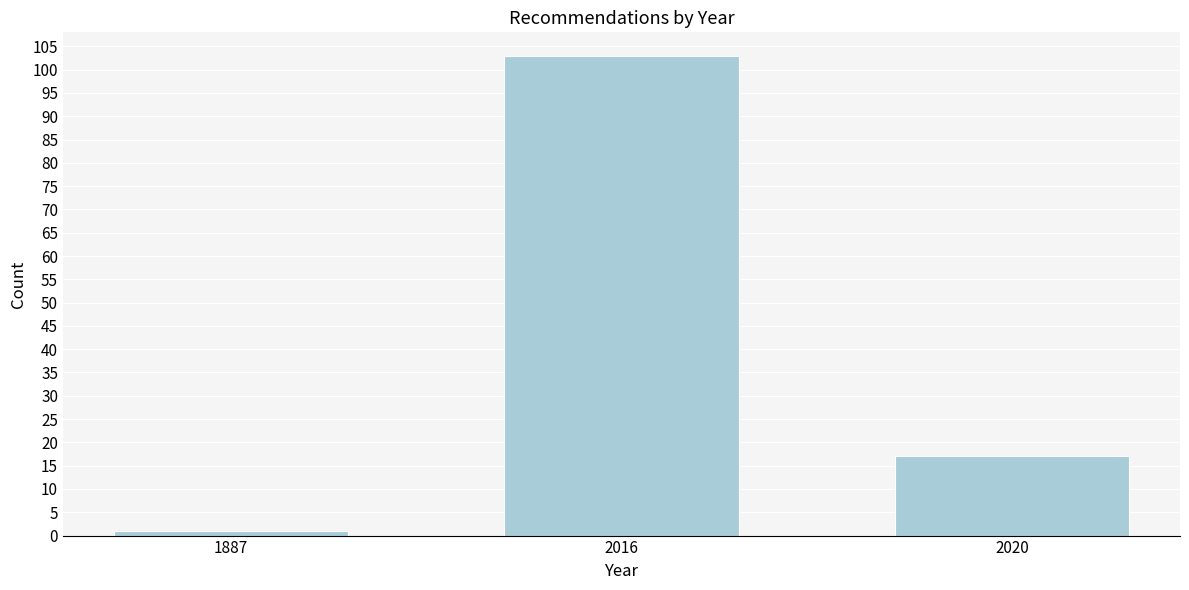

Reading left to right, what are all the values shown in this chart?

1	103	17